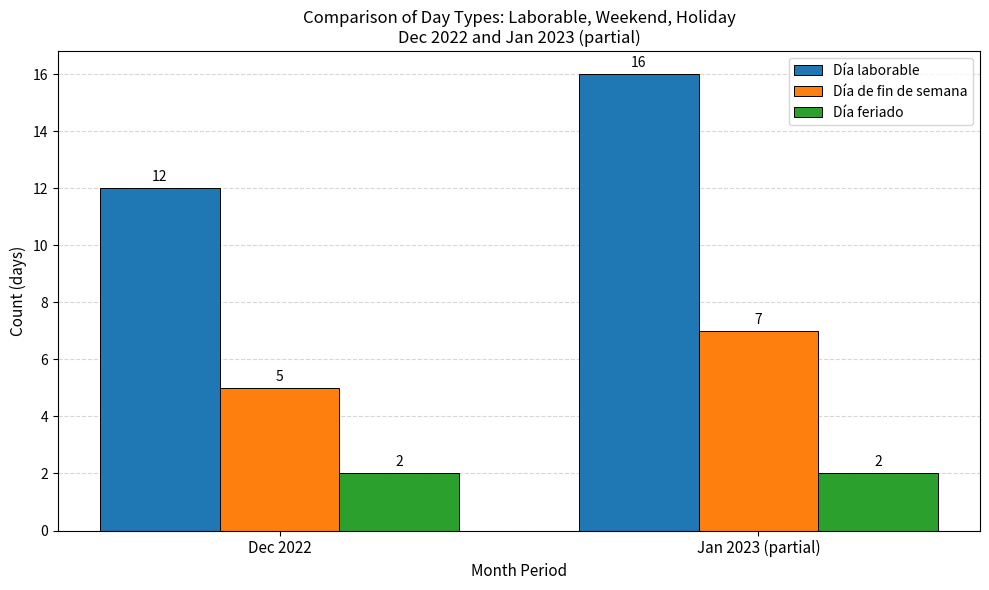

How many bars are there in total?

6